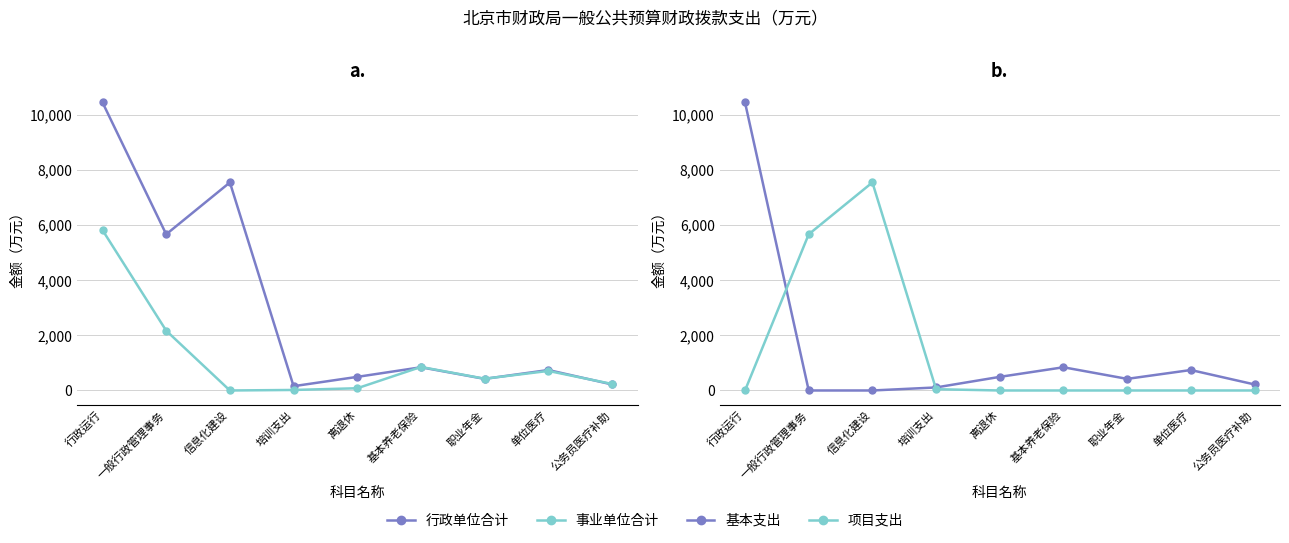

How many values in the 行政单位合计 series exceed 742?

5